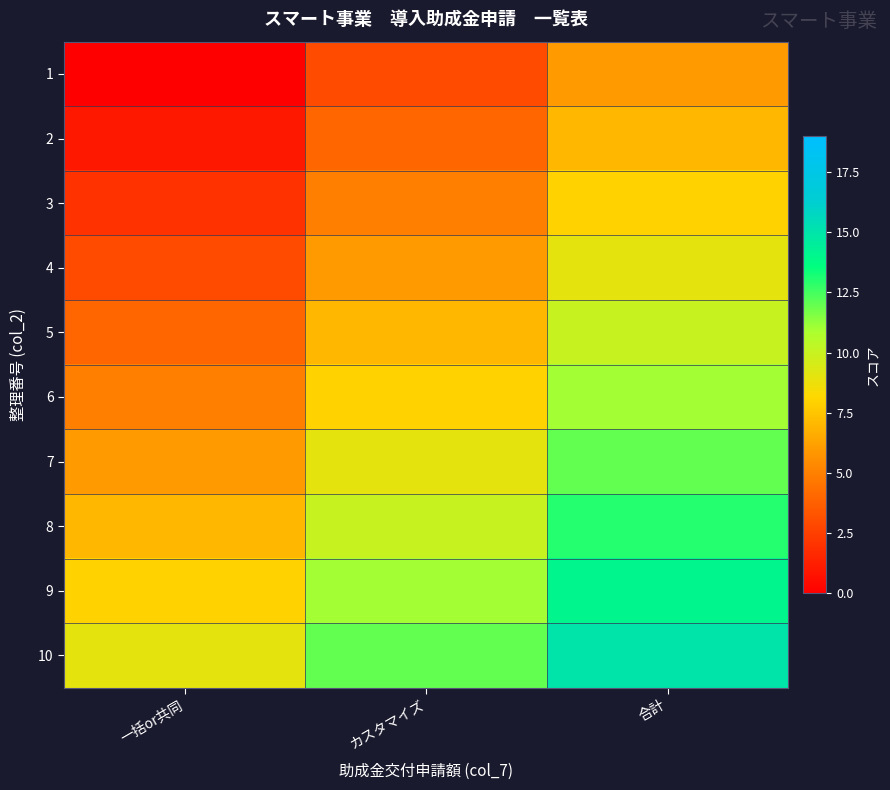

Reading right to left, list all the values displayed in this chart.

1: 合計=6	カスタマイズ=3	一括or共同=0
2: 合計=7	カスタマイズ=4	一括or共同=1
3: 合計=8	カスタマイズ=5	一括or共同=2
4: 合計=9	カスタマイズ=6	一括or共同=3
5: 合計=10	カスタマイズ=7	一括or共同=4
6: 合計=11	カスタマイズ=8	一括or共同=5
7: 合計=12	カスタマイズ=9	一括or共同=6
8: 合計=13	カスタマイズ=10	一括or共同=7
9: 合計=14	カスタマイズ=11	一括or共同=8
10: 合計=15	カスタマイズ=12	一括or共同=9